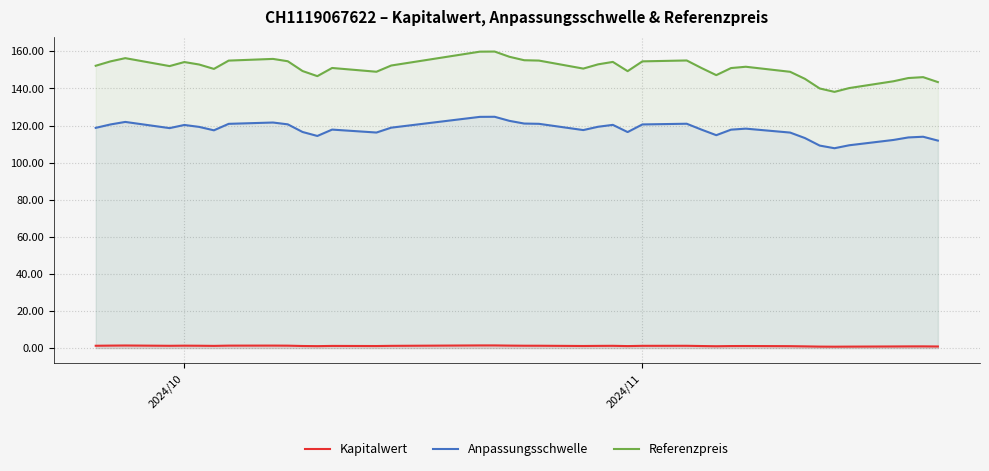

Which series has the largest total across all categories?

Referenzpreis